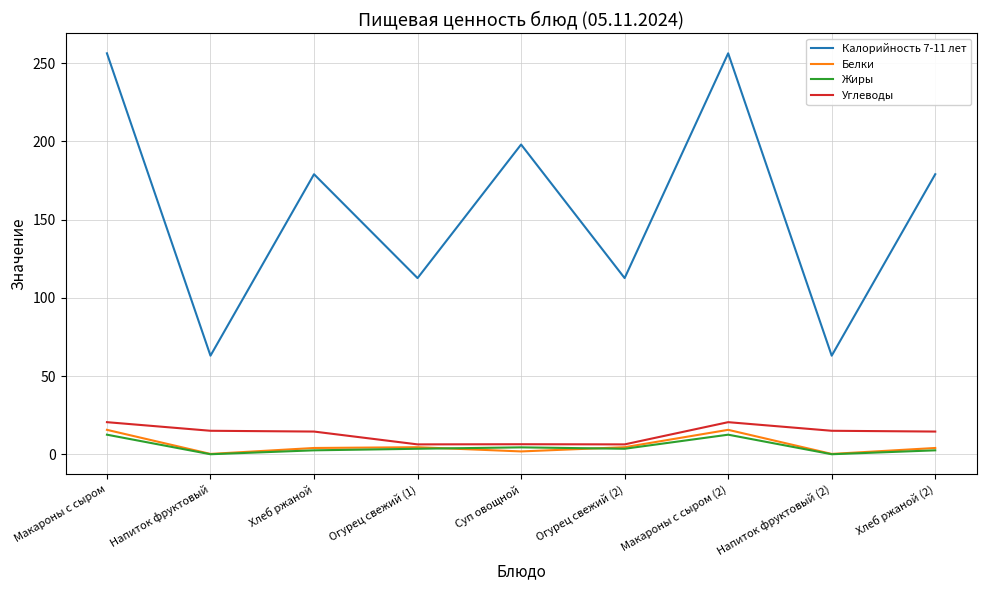

True or false: Калорийность 7-11 лет and Углеводы cross at least once.

False